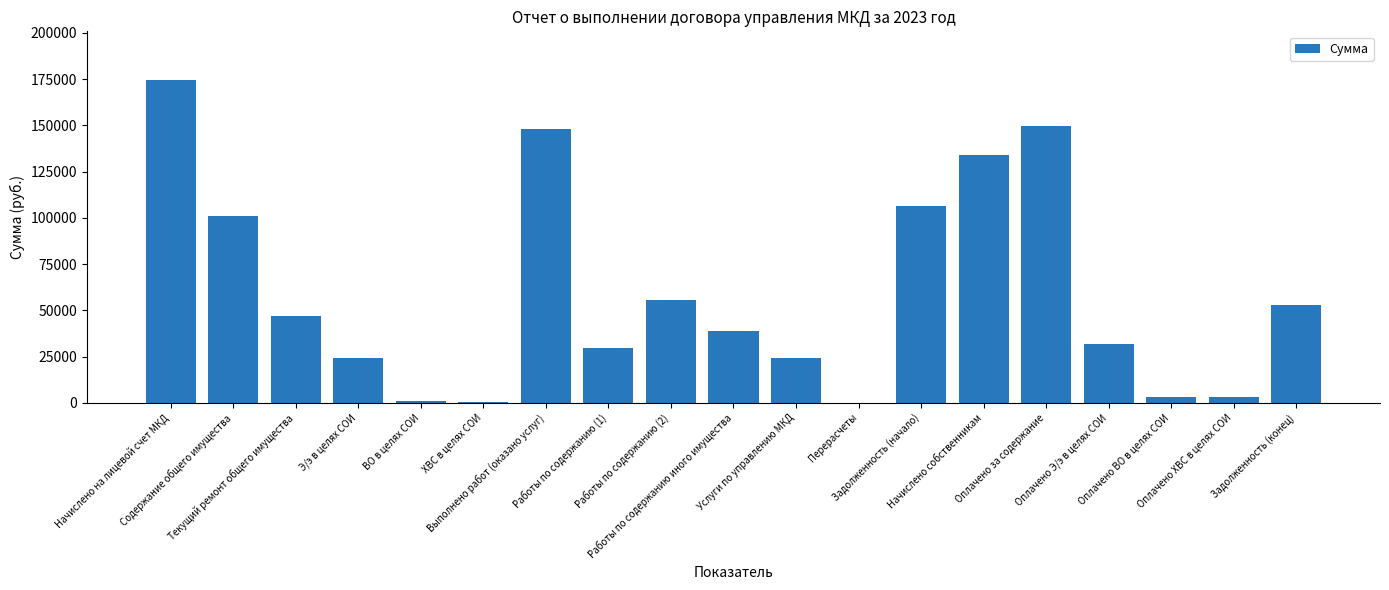

How many series are shown in this chart?

1